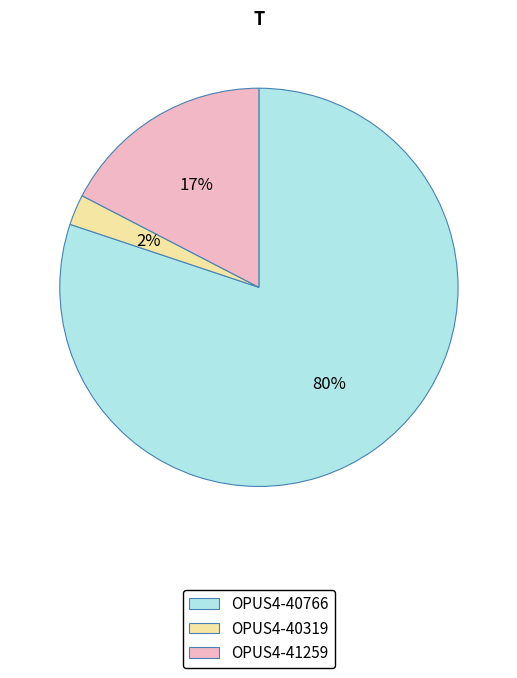

How many segments does this pie chart have?

3